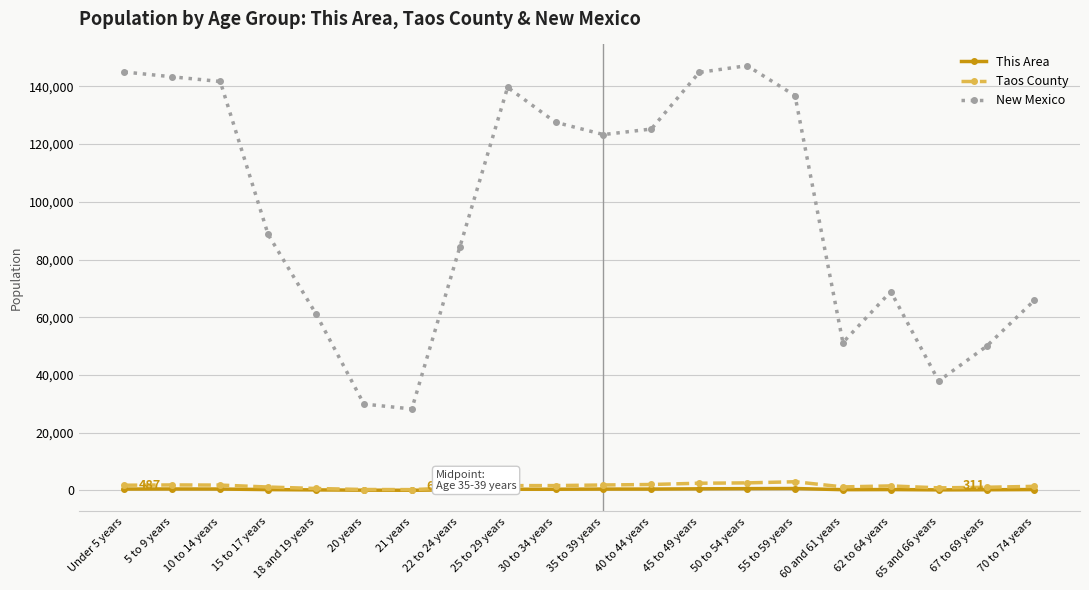

What is the approximate value of New Mexico at 67 to 69 years, to the nearest 100?

50000